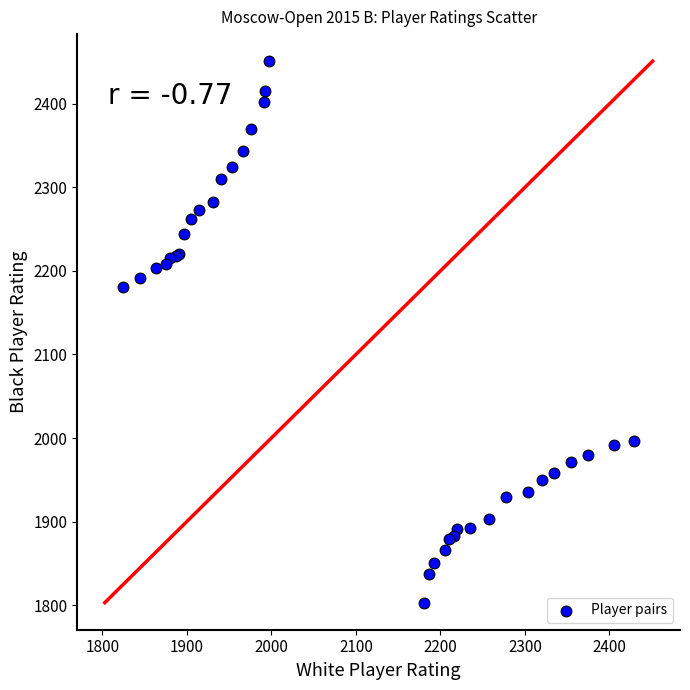

What Y value in the scatter plot is closest to 2127?

2181